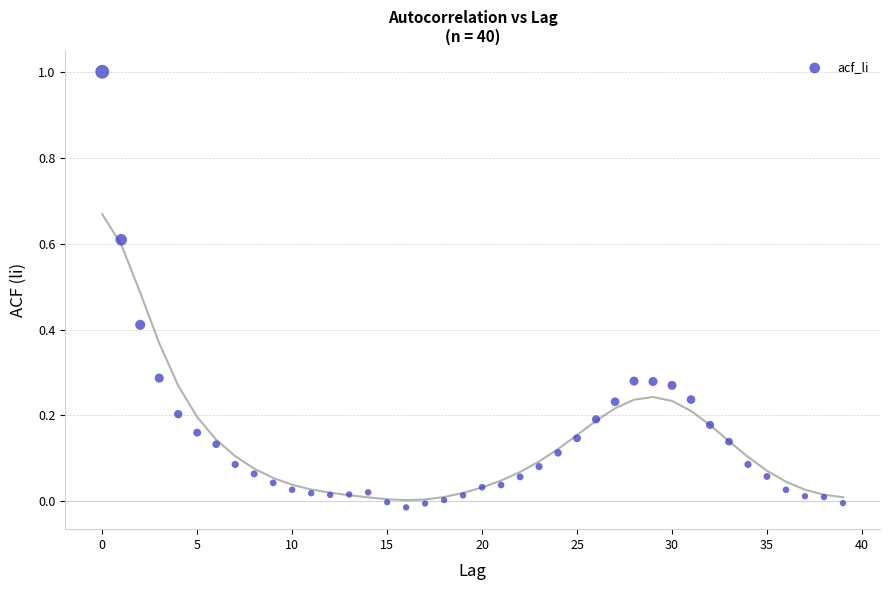

What is the range of Y values (max minus min)?

1.0